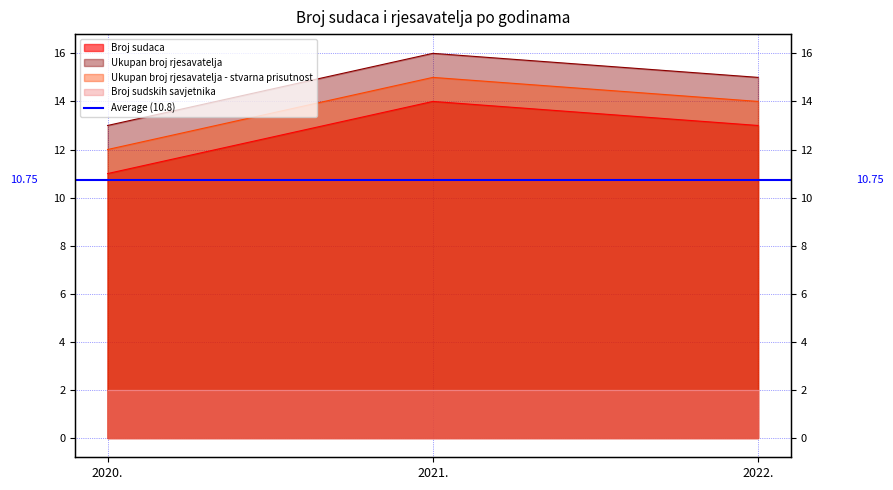

Read the Broj sudaca value at 2021..

14